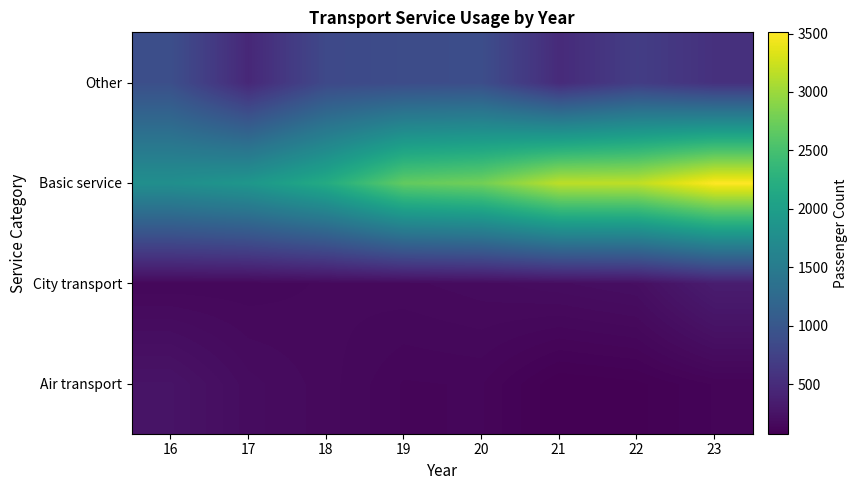

What is the difference between the highest and lowest values at 21?

3090